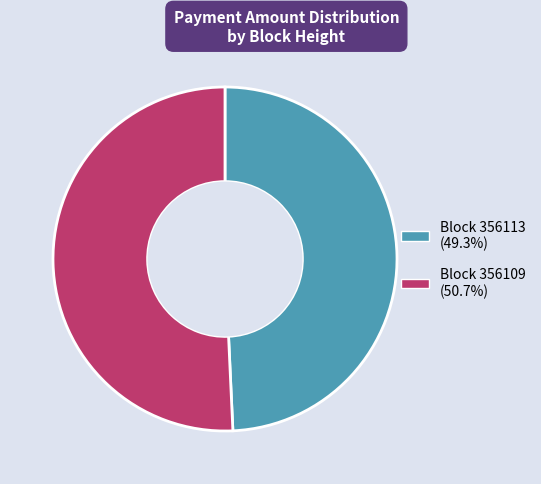

Is there any slice that represents more than half of the pie?

Yes